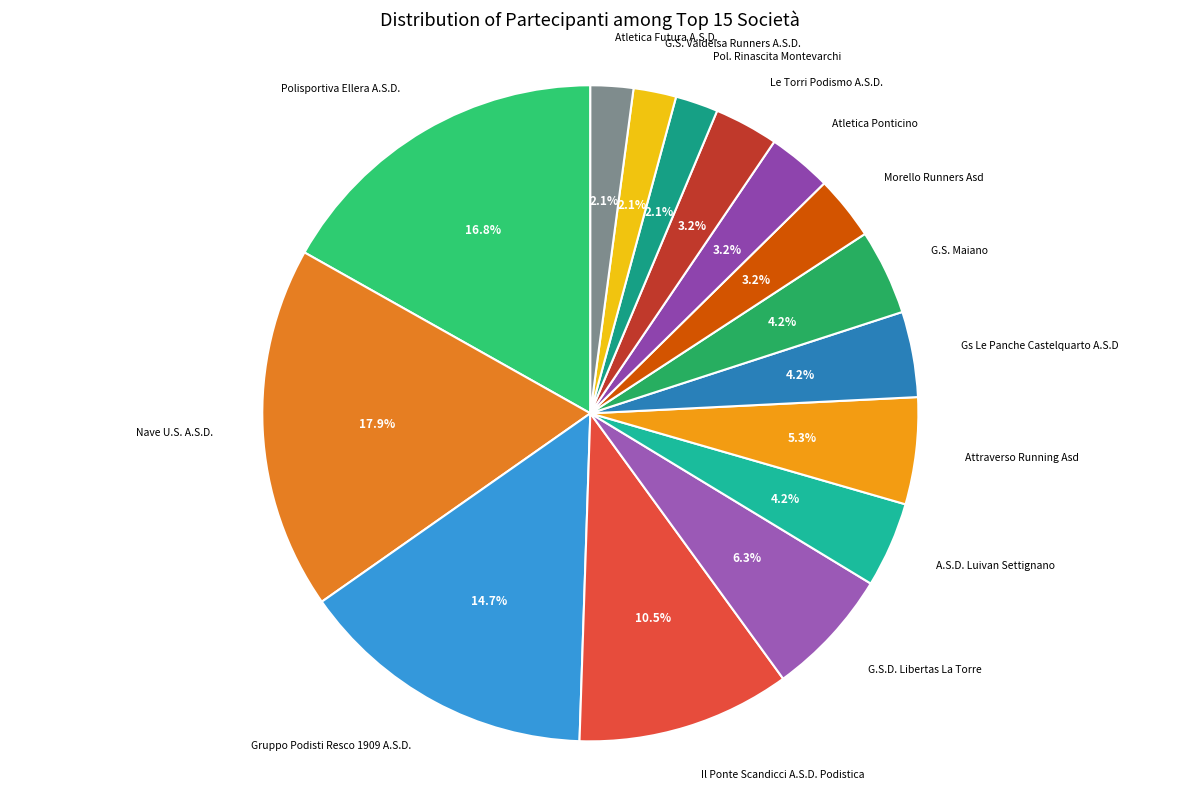

Does Gs Le Panche Castelquarto A.S.D account for over 50% of the chart?

No